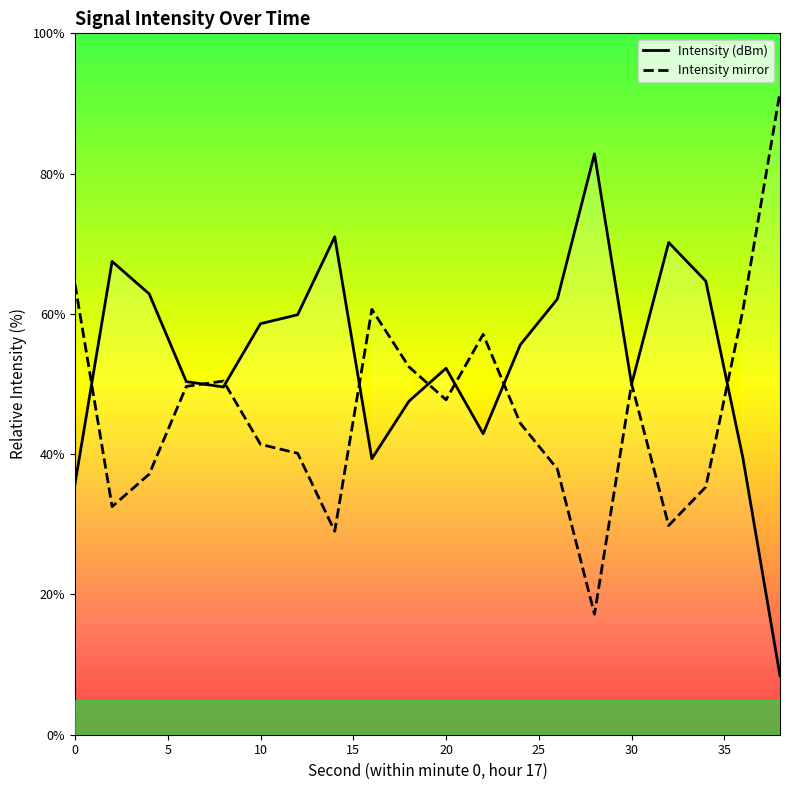

The chart shows a value of 23.6 at 30. True or false?

False